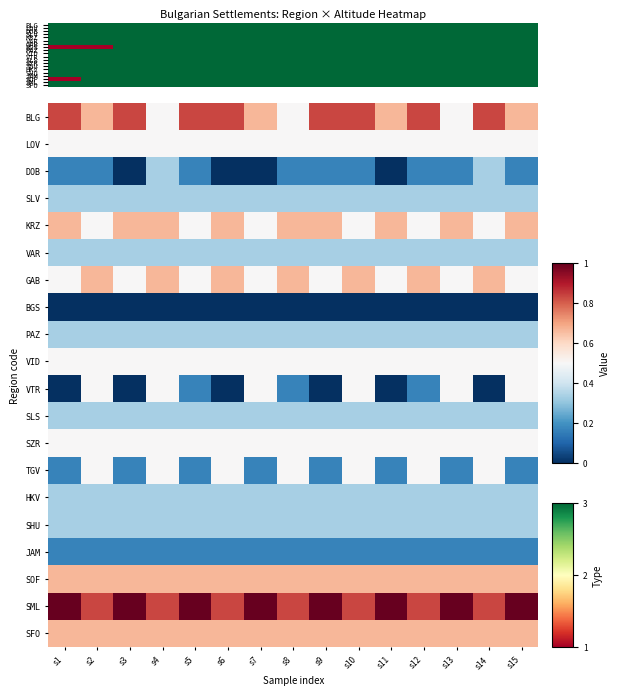

At which category does the chart reach its minimum across all series?

s3